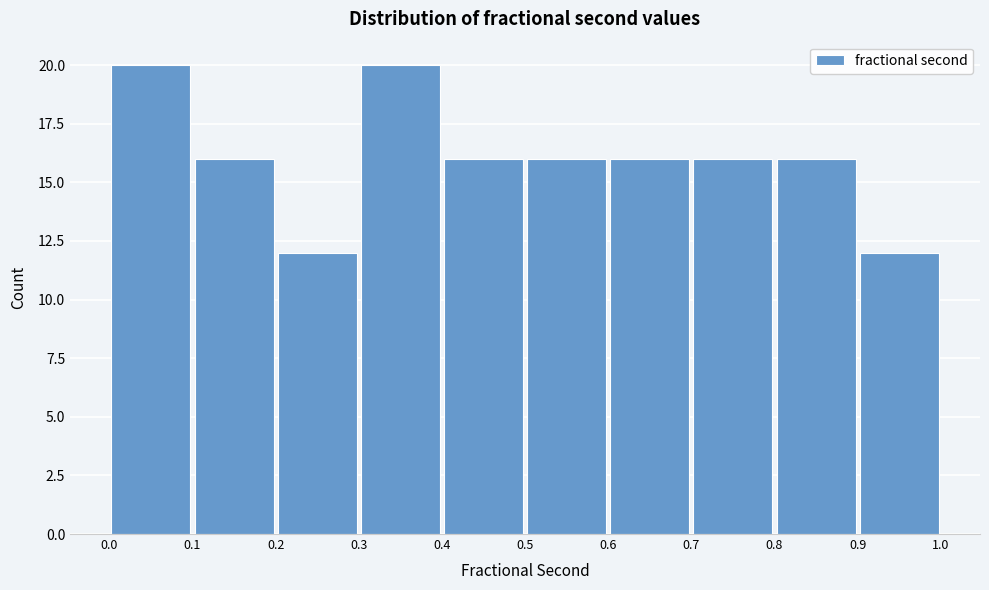

Reading left to right, transcribe this chart: for each bar, give the range it covers on the x-axis and its height. The values are not printed on the chart, so give them approximately, as read against the axis.

0.0 to 0.1: 20
0.1 to 0.2: 16
0.2 to 0.3: 12
0.3 to 0.4: 20
0.4 to 0.5: 16
0.5 to 0.6: 16
0.6 to 0.7: 16
0.7 to 0.8: 16
0.8 to 0.9: 16
0.9 to 1.0: 12